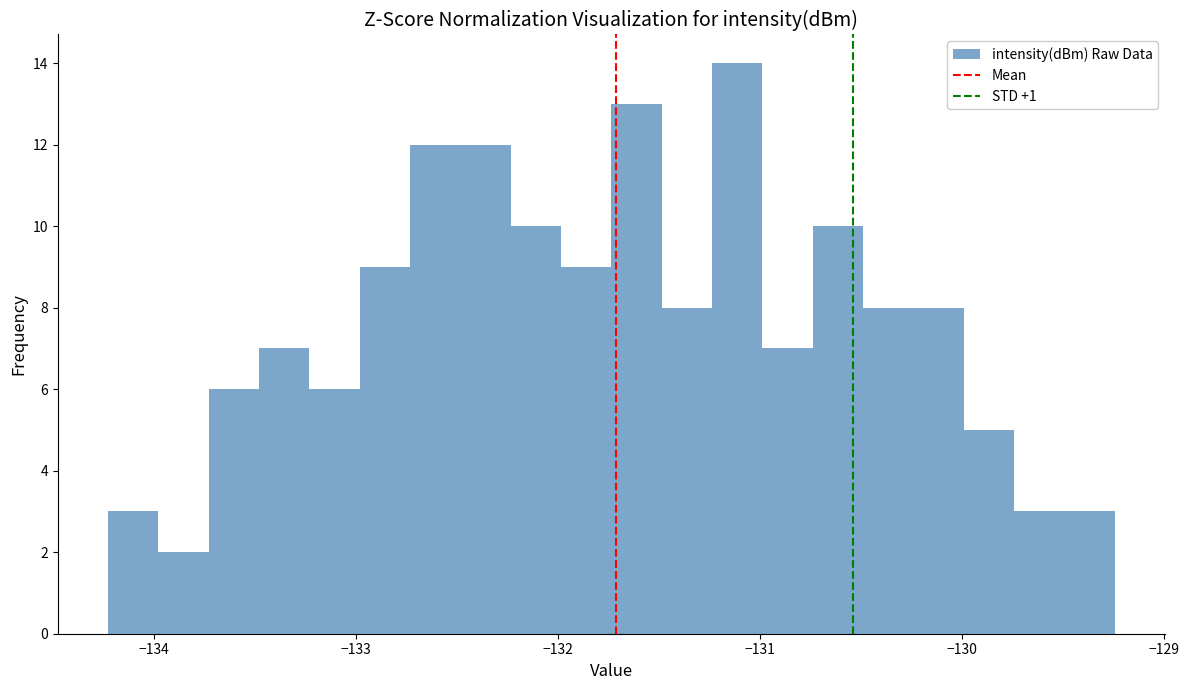

Around what value on the x-axis is the tallest bar? Give the approximate position of its centre, as read against the axis.

-131.1